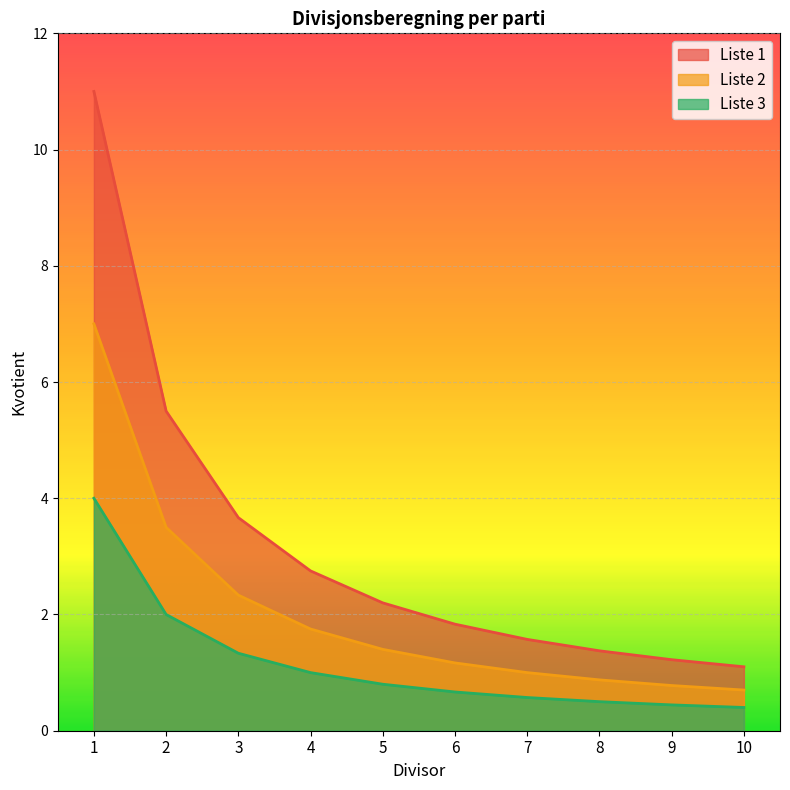

True or false: Liste 2 and Liste 1 cross at least once.

False